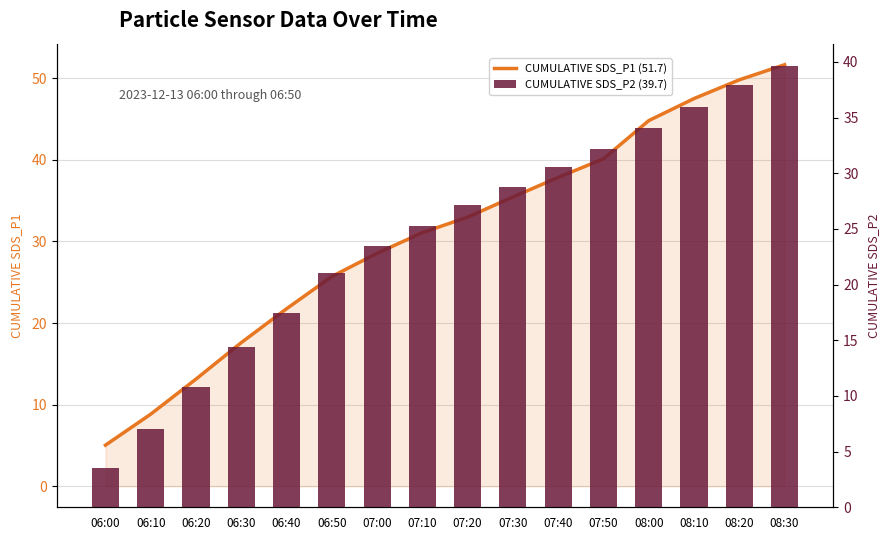

What is the maximum value for CUMULATIVE SDS_P2 (39.7)?

39.7